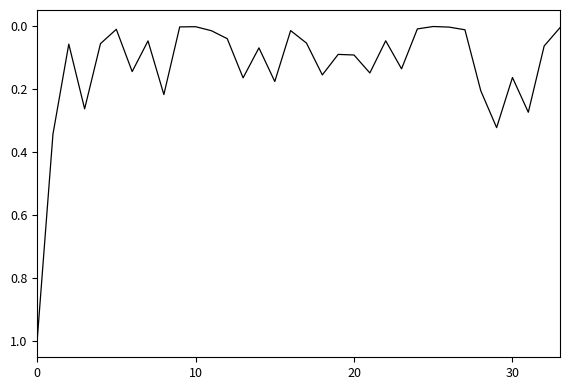

What is the difference between the maximum and minimum values?

1.0